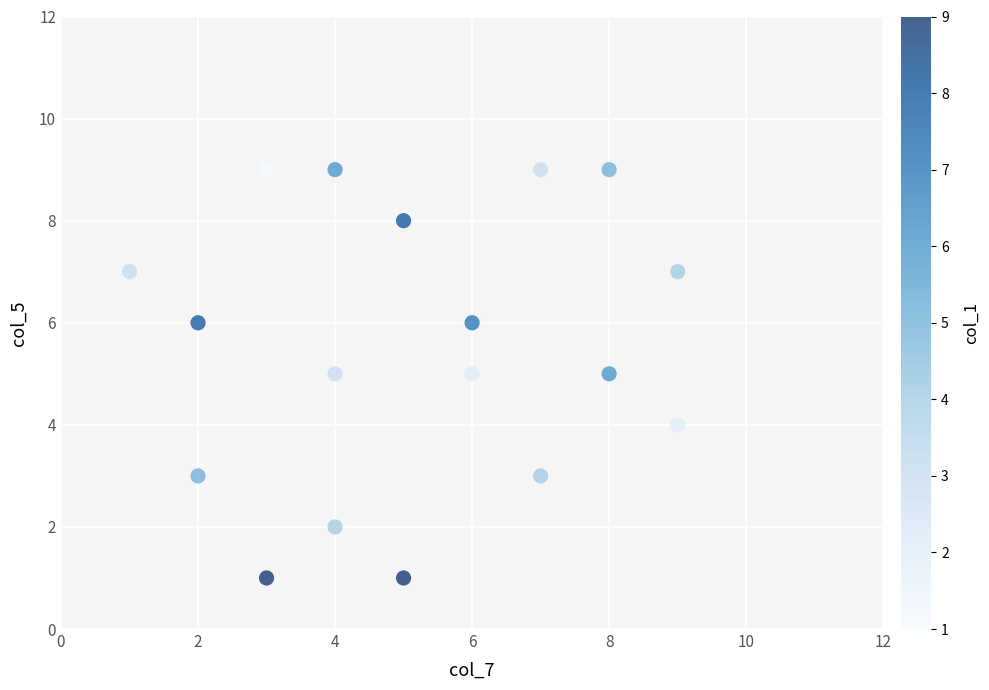

What is the range of X values (max minus min)?

8